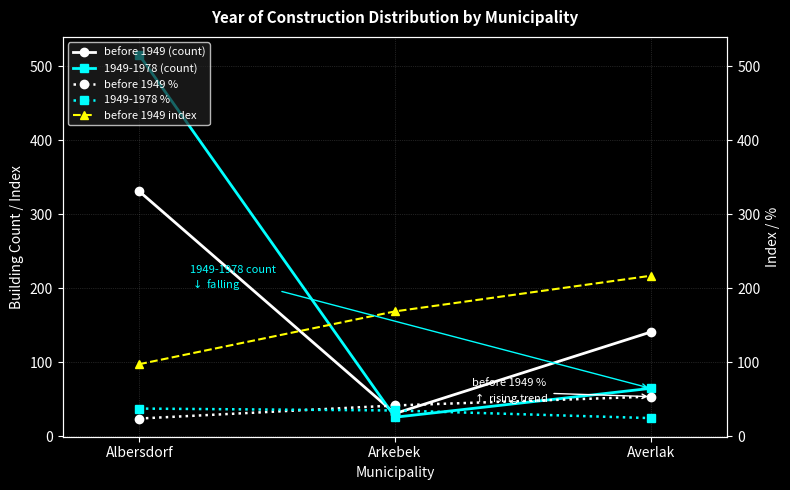

What are all the series names shown in the legend?

before 1949 (count), 1949-1978 (count), before 1949 %, 1949-1978 %, before 1949 index